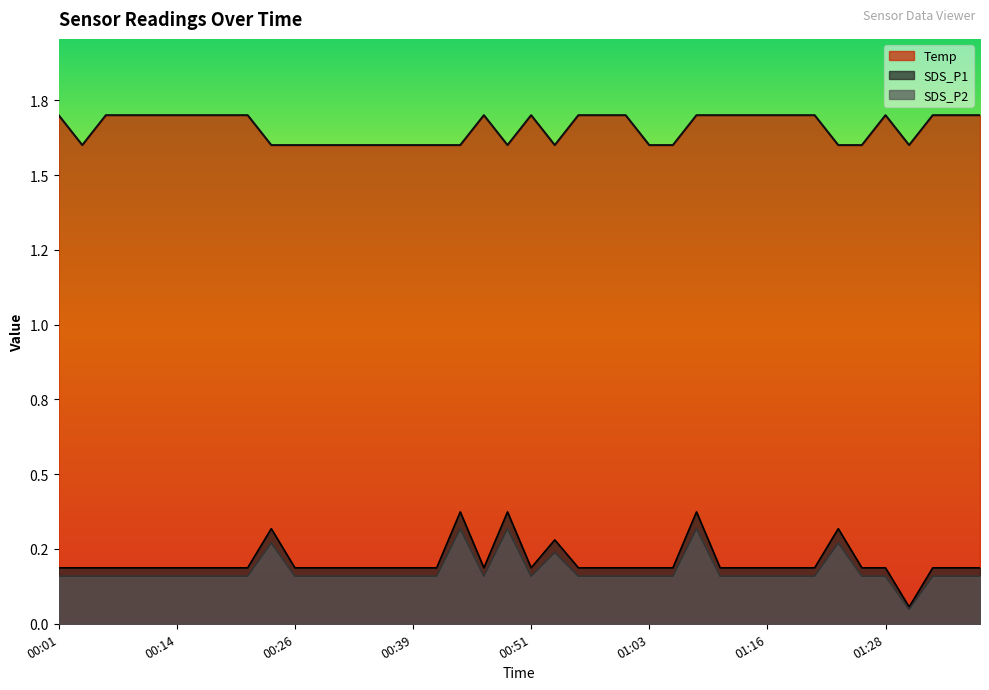

What are all the series names shown in the legend?

Temp, SDS_P1, SDS_P2